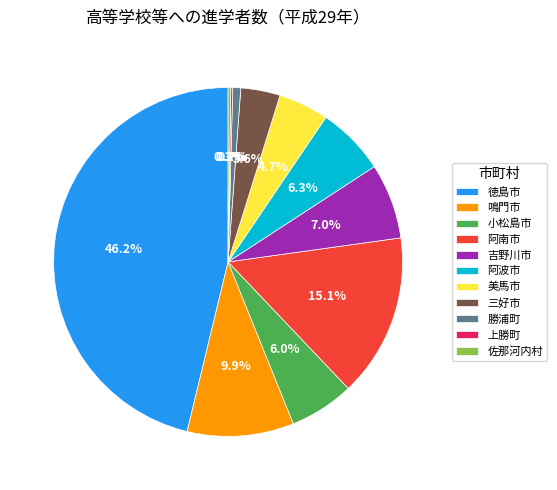

Between 鳴門市 and 美馬市, which is larger?

鳴門市